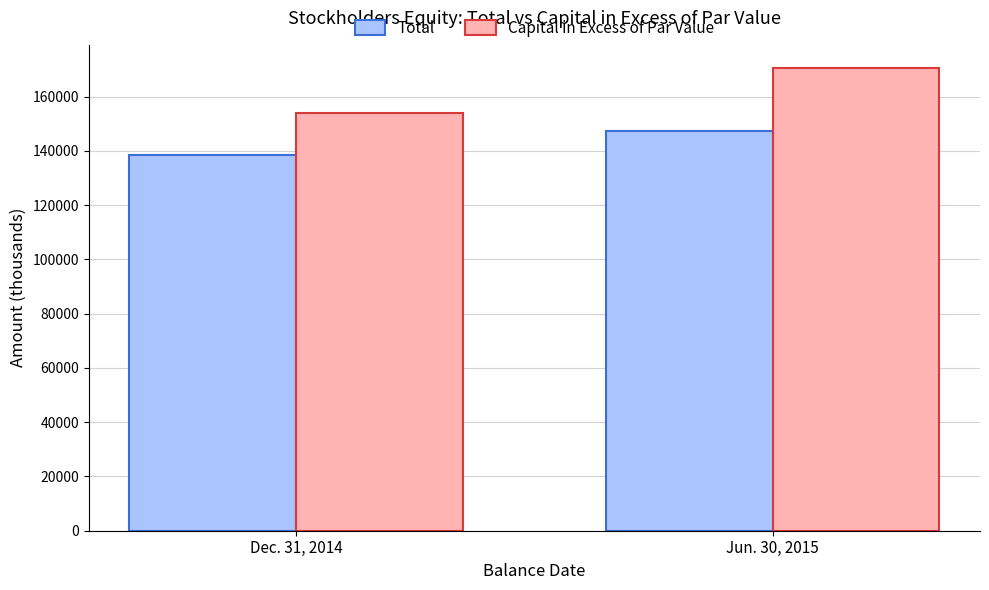

Which series changed the most between Dec. 31, 2014 and Jun. 30, 2015?

Capital in Excess of Par Value